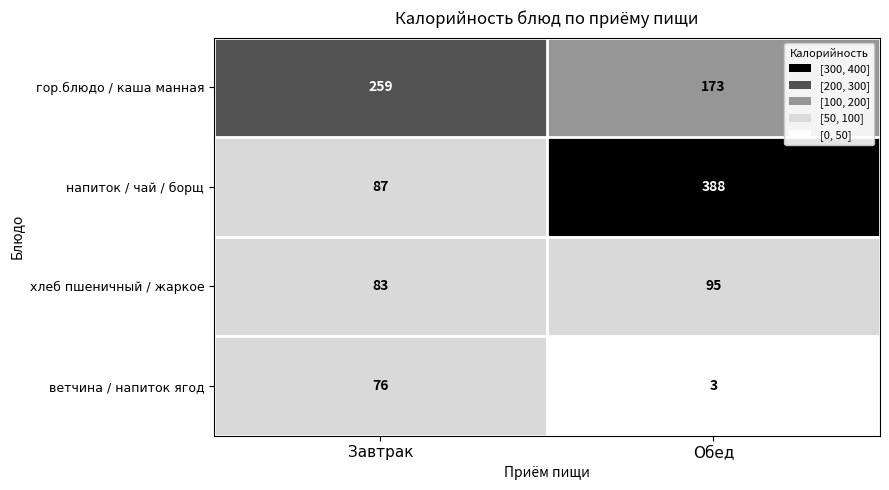

What is the spread (max minus min) of values at Завтрак?

183